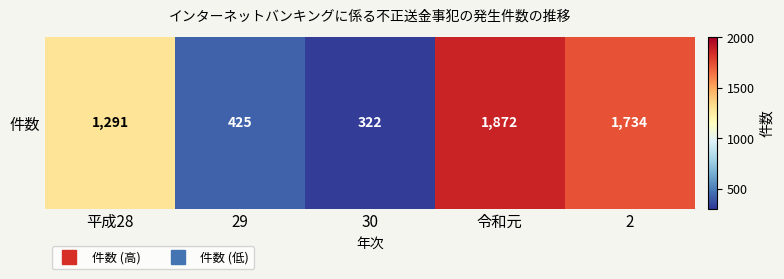

List the labels in order of value, largest first.

令和元, 2, 平成28, 29, 30